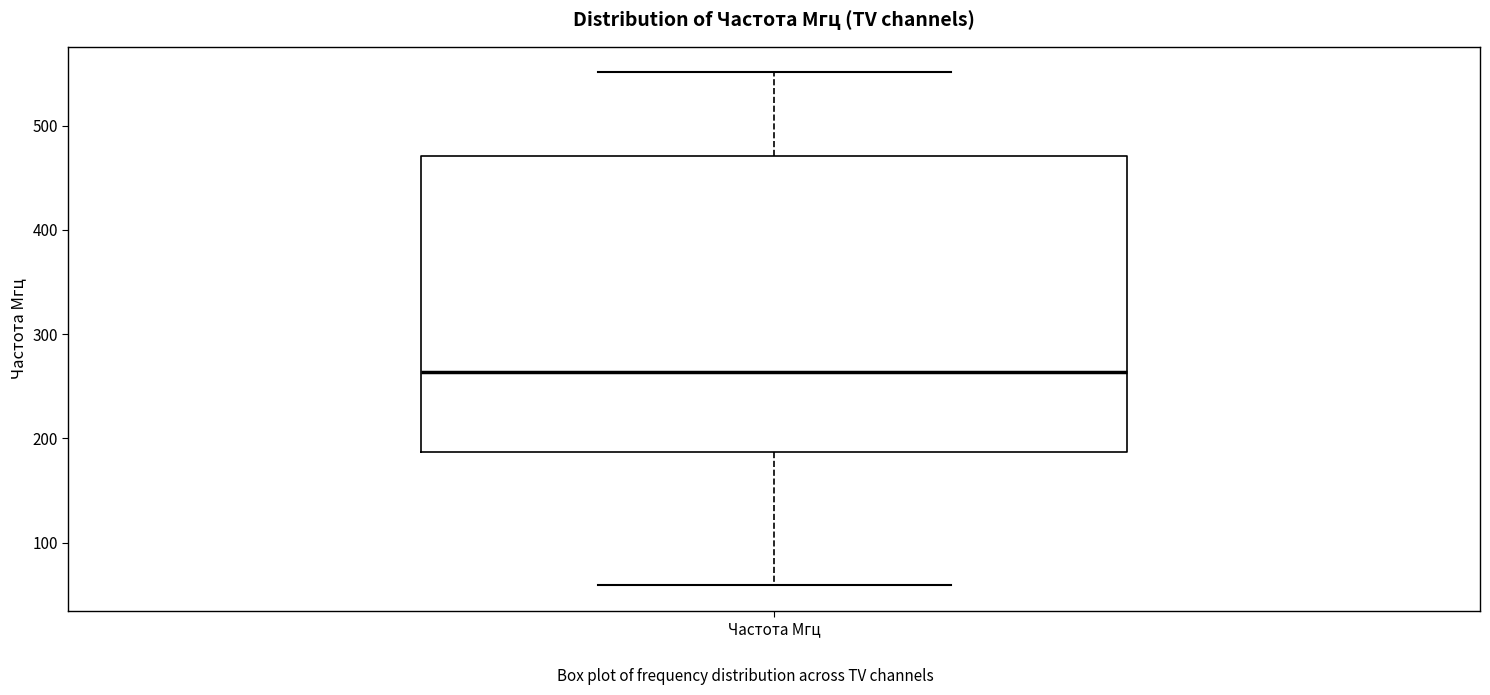

Transcribe this box plot: give where the median line is, the range the box spans, and where the two whiskers end, as read against the y-axis. The values are not printed on the chart, so give them approximately, as read against the axis.

median 260, box 190 to 470, whiskers 60 to 550